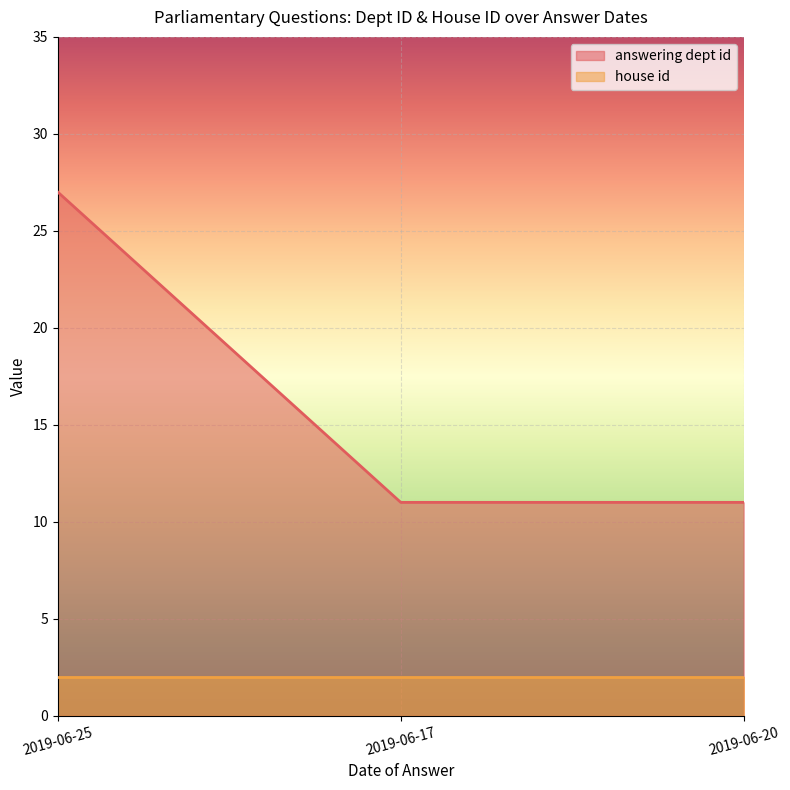

What is the sum of all values?

49